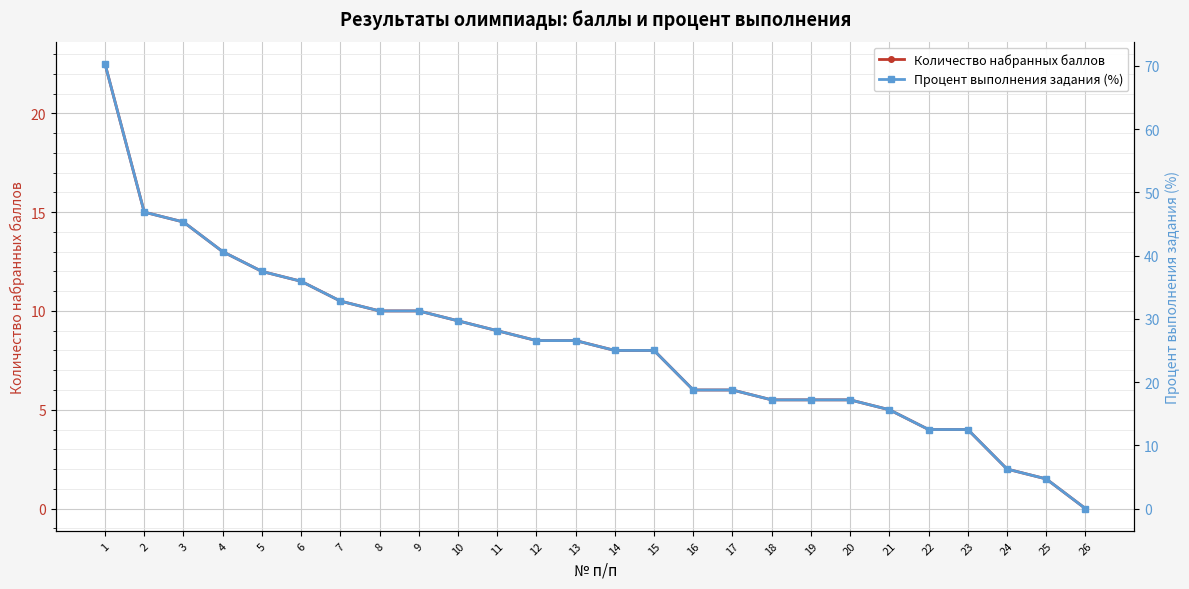

How many data points in Процент выполнения задания (%) are less than 26?

13